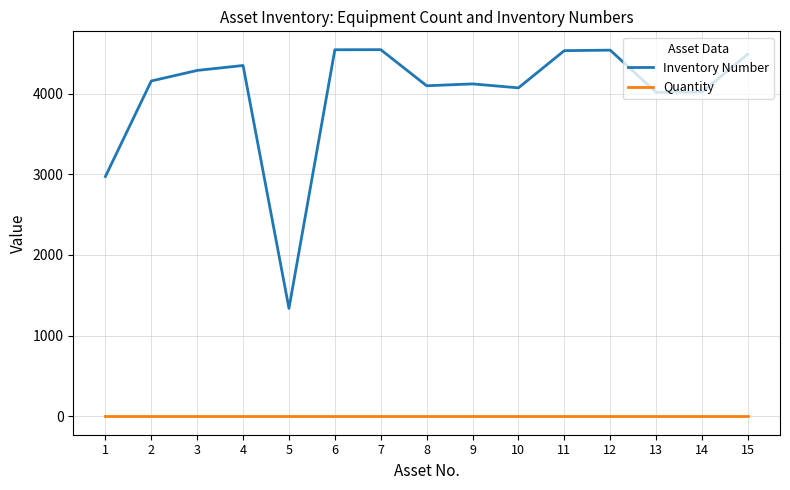

Is the value of Inventory Number at 8 greater than the value of Quantity at 9?

Yes